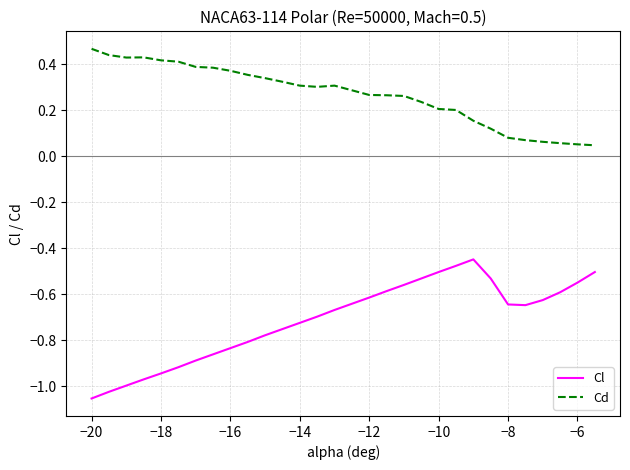

Which series has the largest total across all categories?

Cd